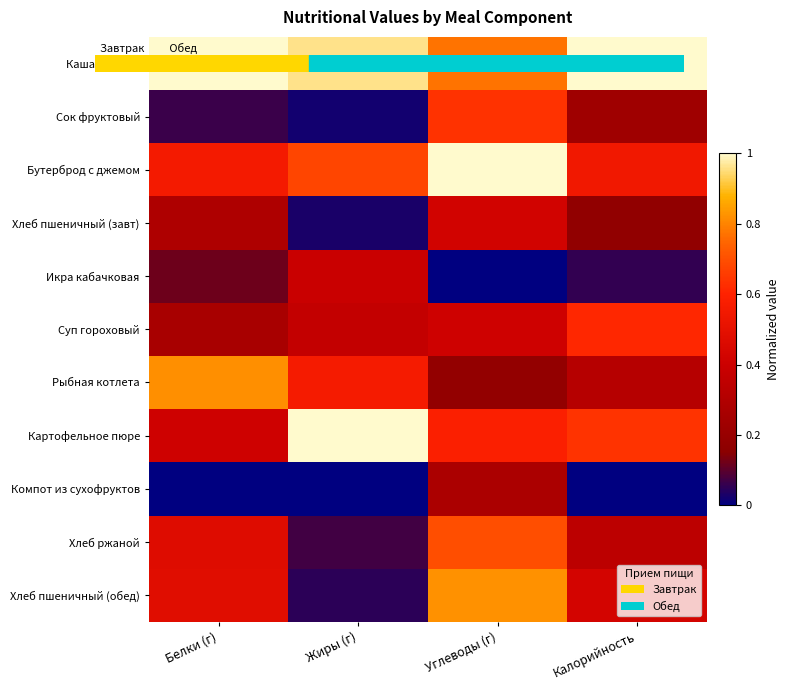

At how many categories does at least one series exceed 0?

4